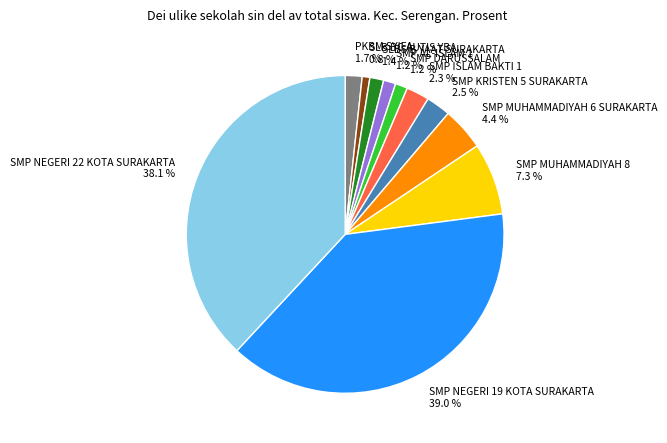

Between SMP AL-ISLAM 1 and SMP MUHAMMADIYAH 6 SURAKARTA, which is larger?

SMP MUHAMMADIYAH 6 SURAKARTA